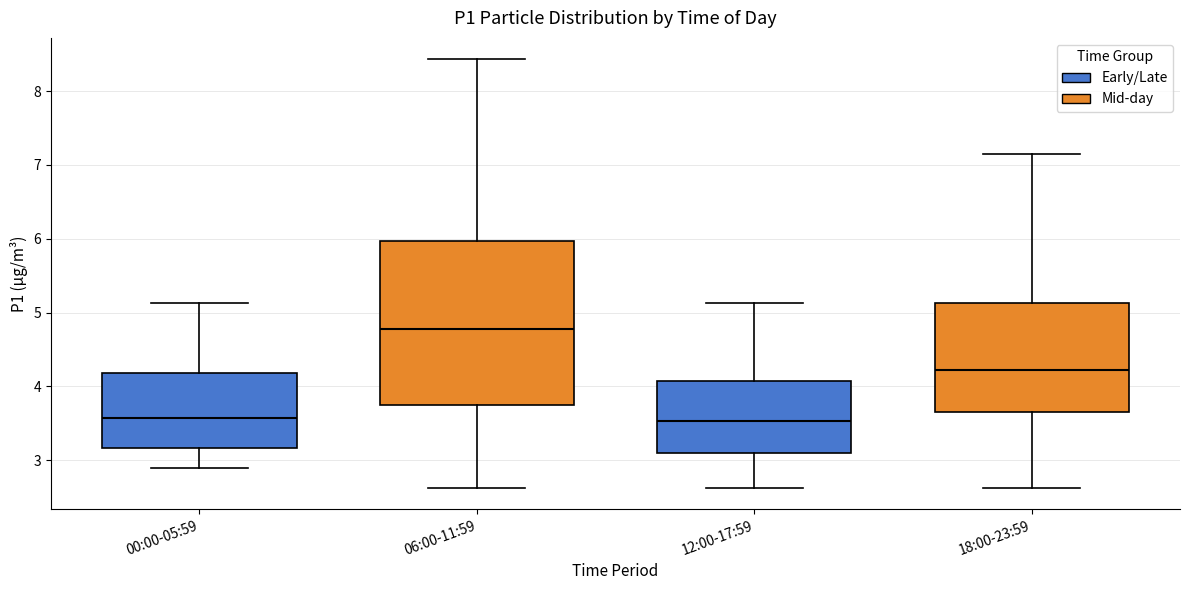

Which box is the tallest, from its lower edge to its upper edge?

06:00-11:59